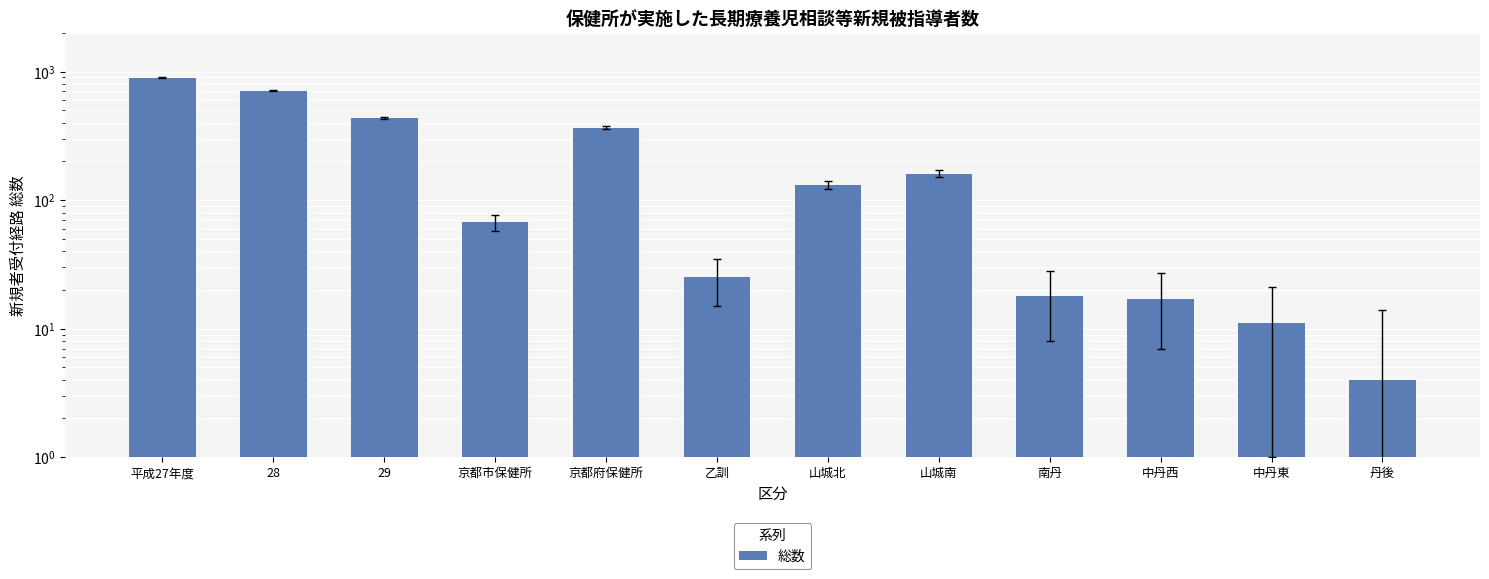

Rank the categories by value from lowest to highest.

丹後, 中丹東, 中丹西, 南丹, 乙訓, 京都市保健所, 山城北, 山城南, 京都府保健所, 29, 28, 平成27年度